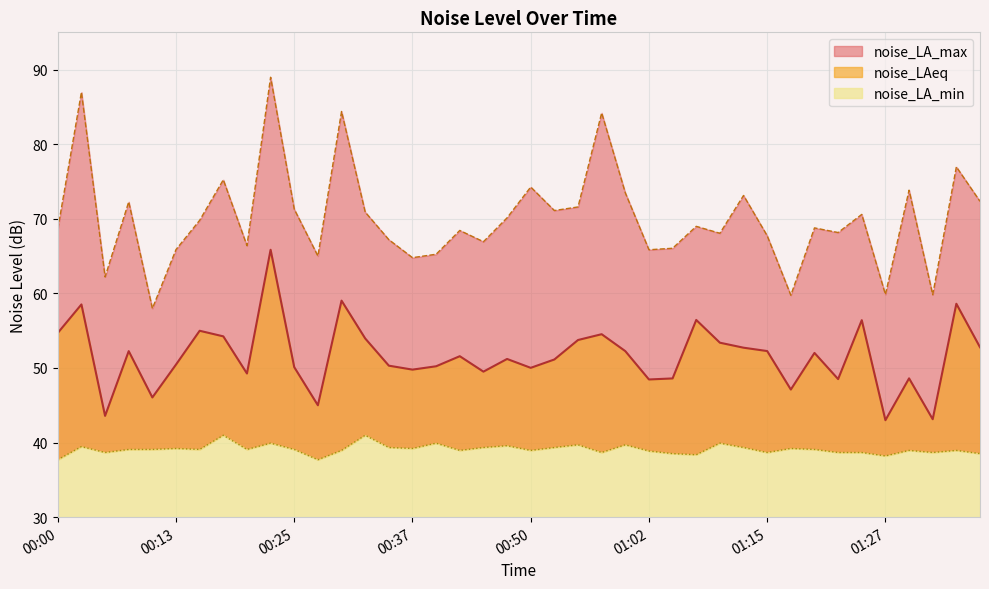

True or false: noise_LA_min has more than 0 points higher than both neighbors.

True